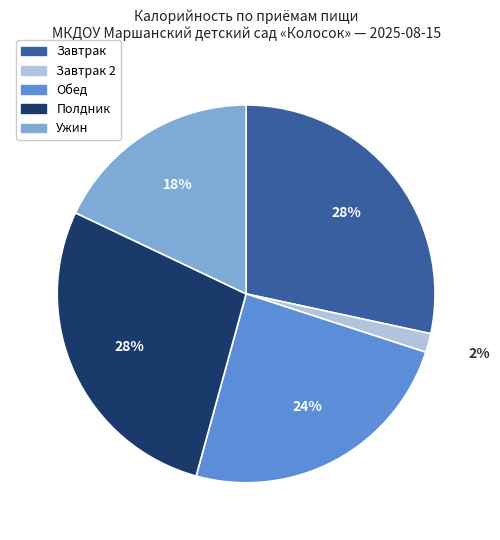

To the nearest percent, what is the average slice percentage?

20%